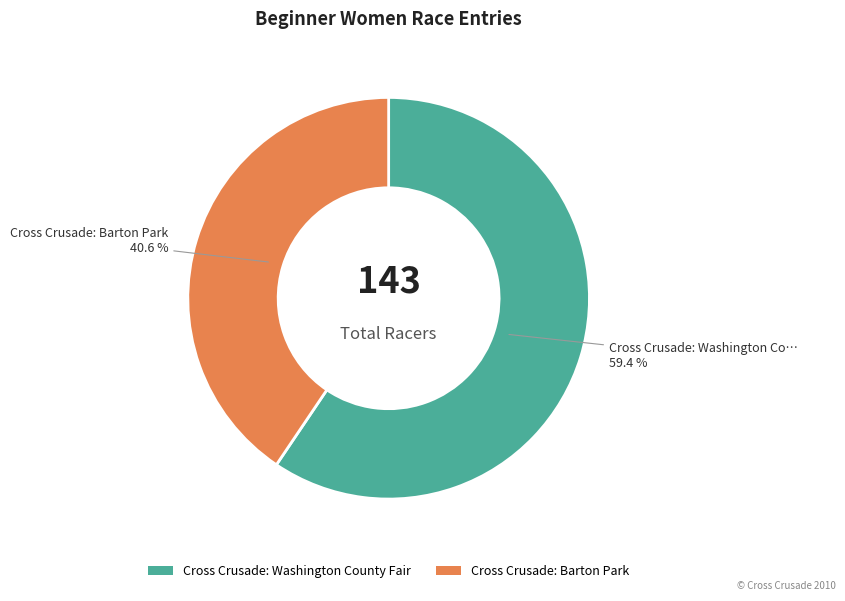

Which slice represents more than half of the pie?

Cross Crusade: Washington County Fair